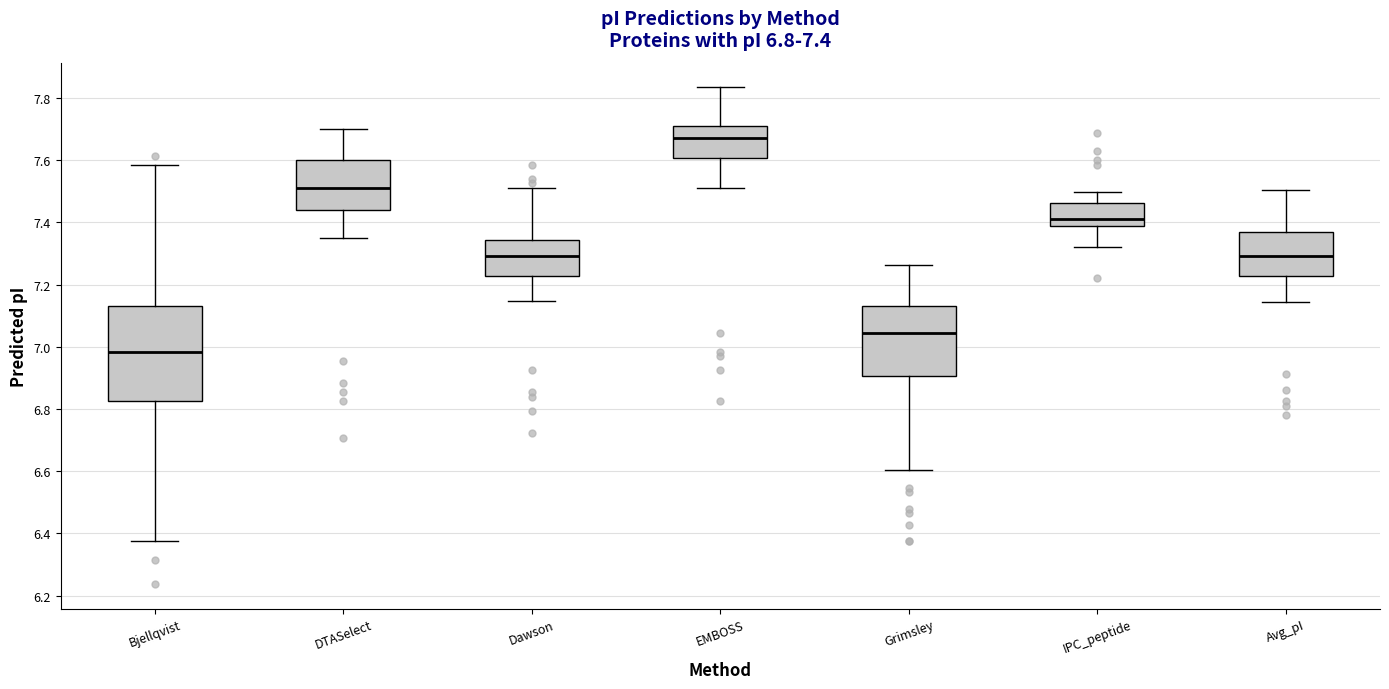

Which box is the tallest, from its lower edge to its upper edge?

Bjellqvist